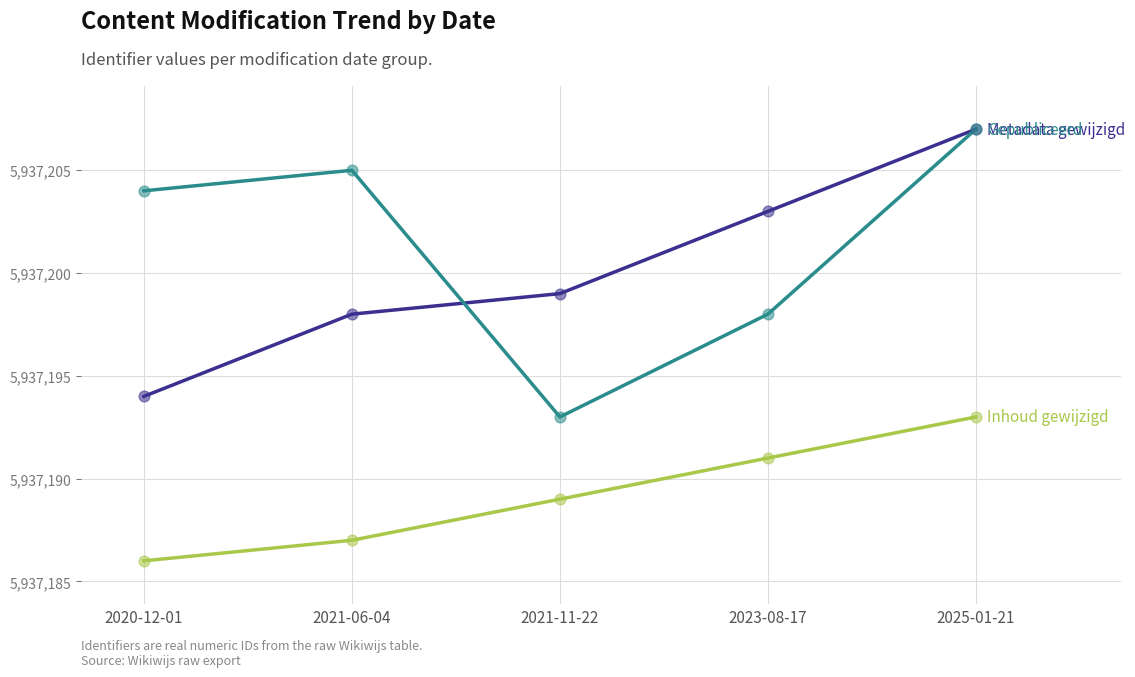

What is the total value across all series at 2025-01-21?

17811607